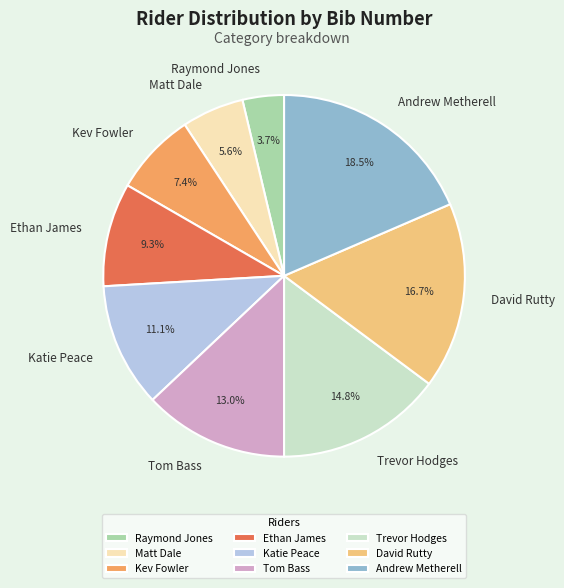

The Ethan James slice represents 3% of the pie. True or false?

False